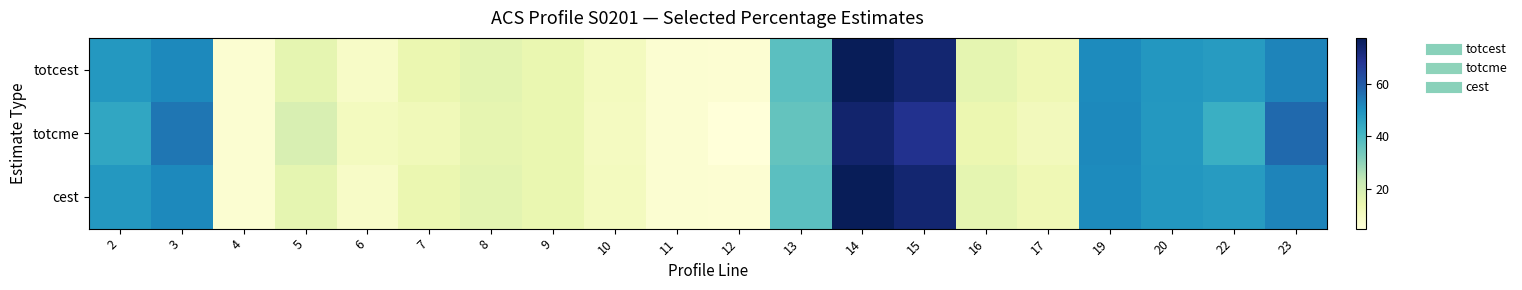

What is the total value across all series at 11?

19.9